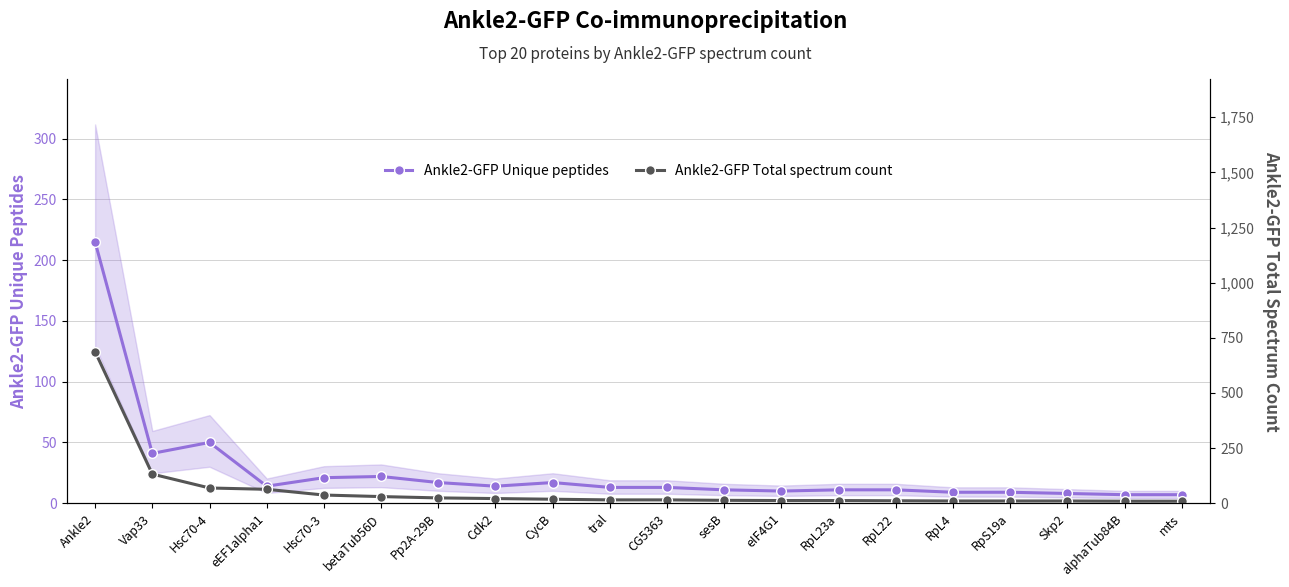

What is the label of the 12th point from the right?

CycB